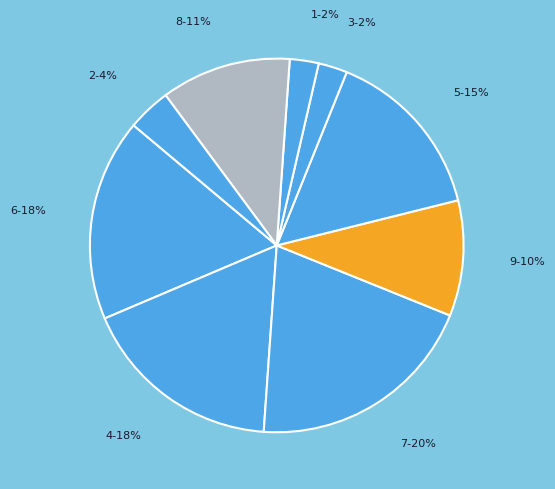

Combined, do 8 and 5 account for over 50%?

No